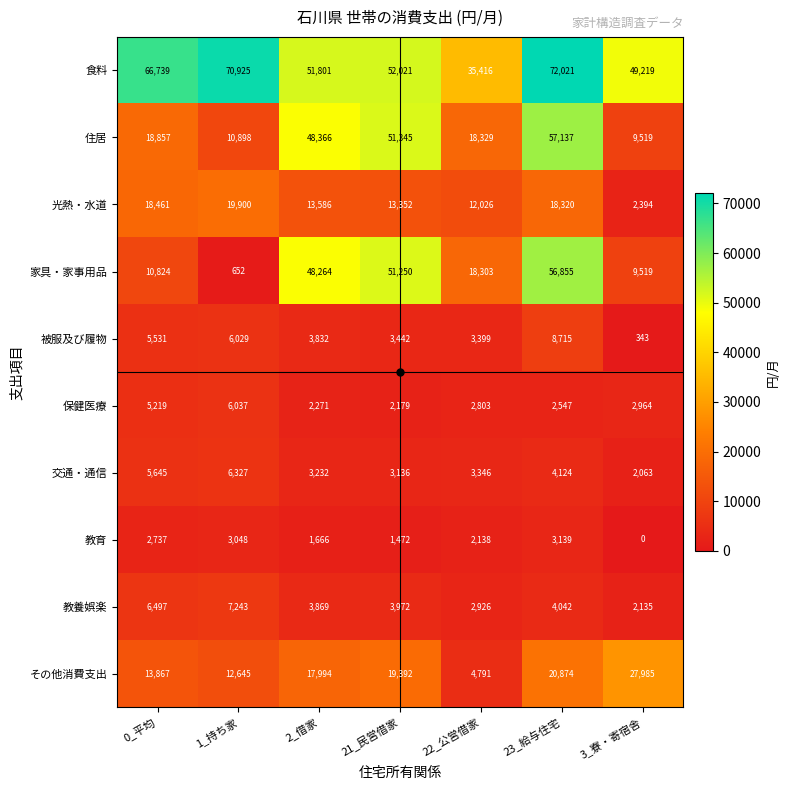

At 22_公営借家, list the series in order from largest to smallest.

食料, 住居, 家具・家事用品, 光熱・水道, その他消費支出, 被服及び履物, 交通・通信, 教養娯楽, 保健医療, 教育